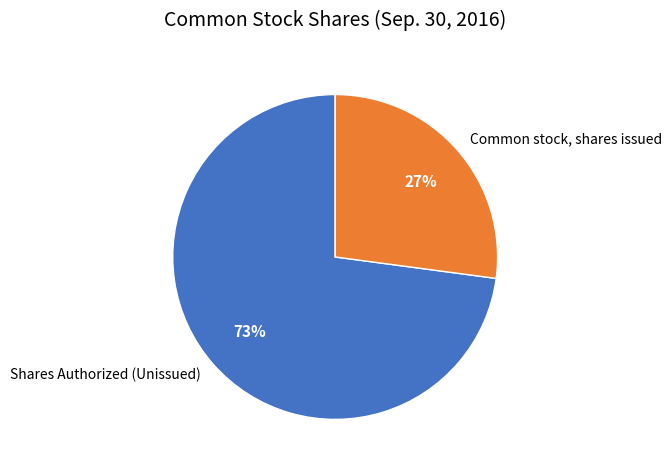

Rank the categories by value from lowest to highest.

Common stock, shares issued, Shares Authorized (Unissued)